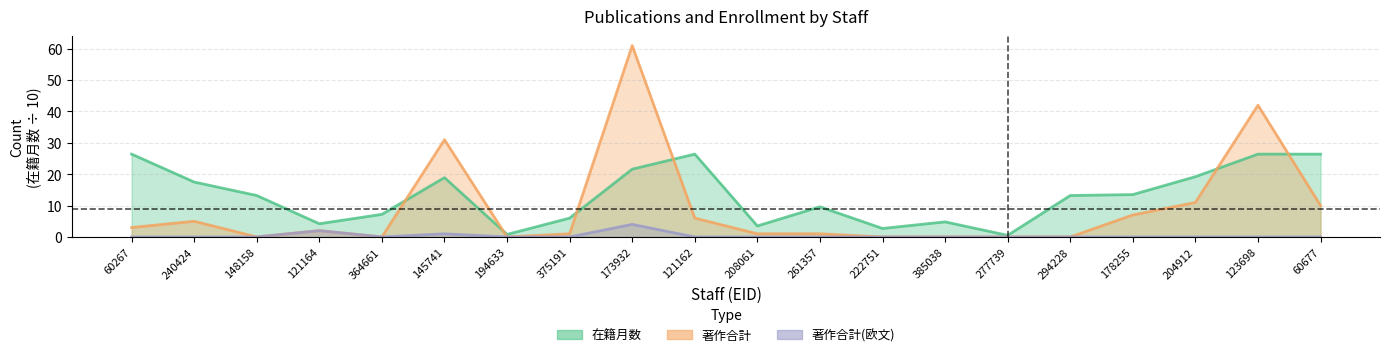

Which label corresponds to the smallest value in the chart?

148158